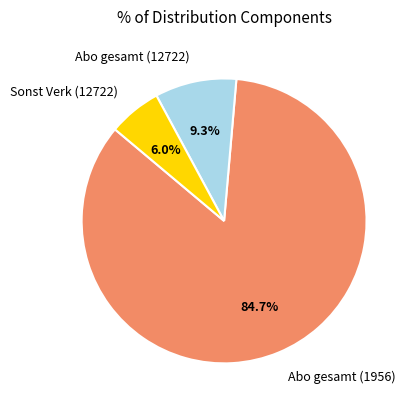

Does any single category account for the majority?

Yes